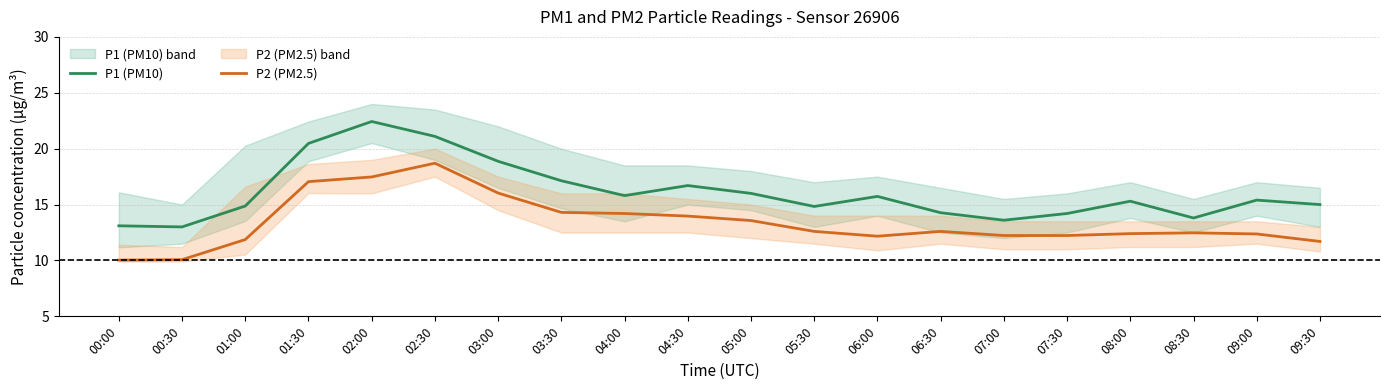

How many categories are shown in the chart?

20